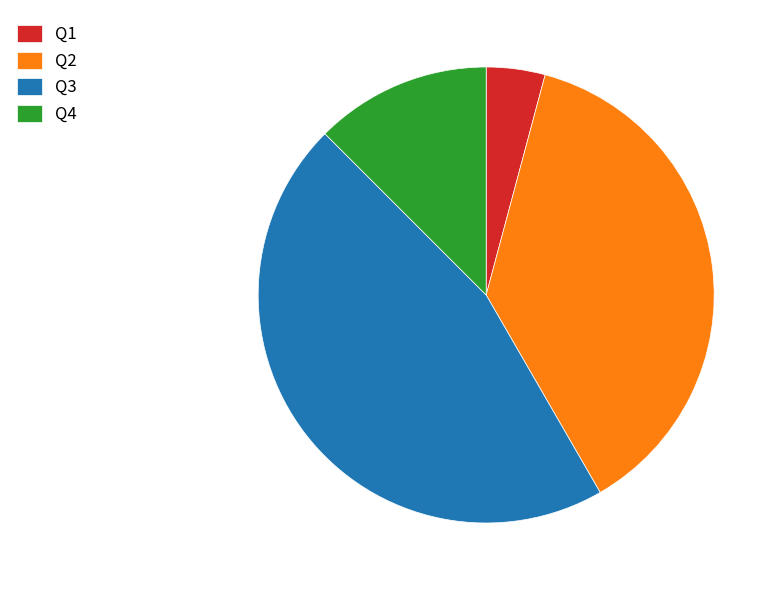

Does any single category account for the majority?

No